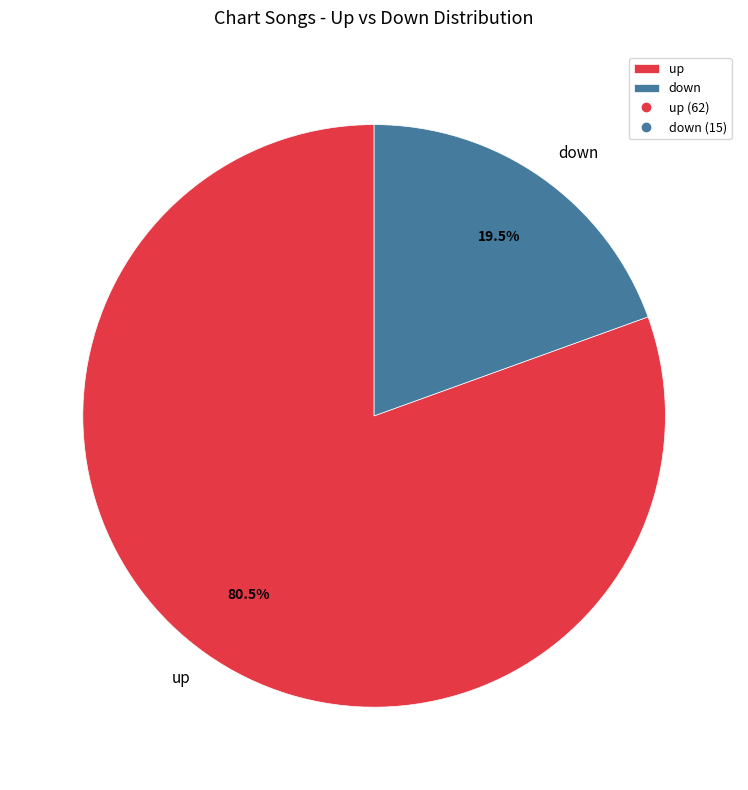

Rank the categories by value from highest to lowest.

up, down